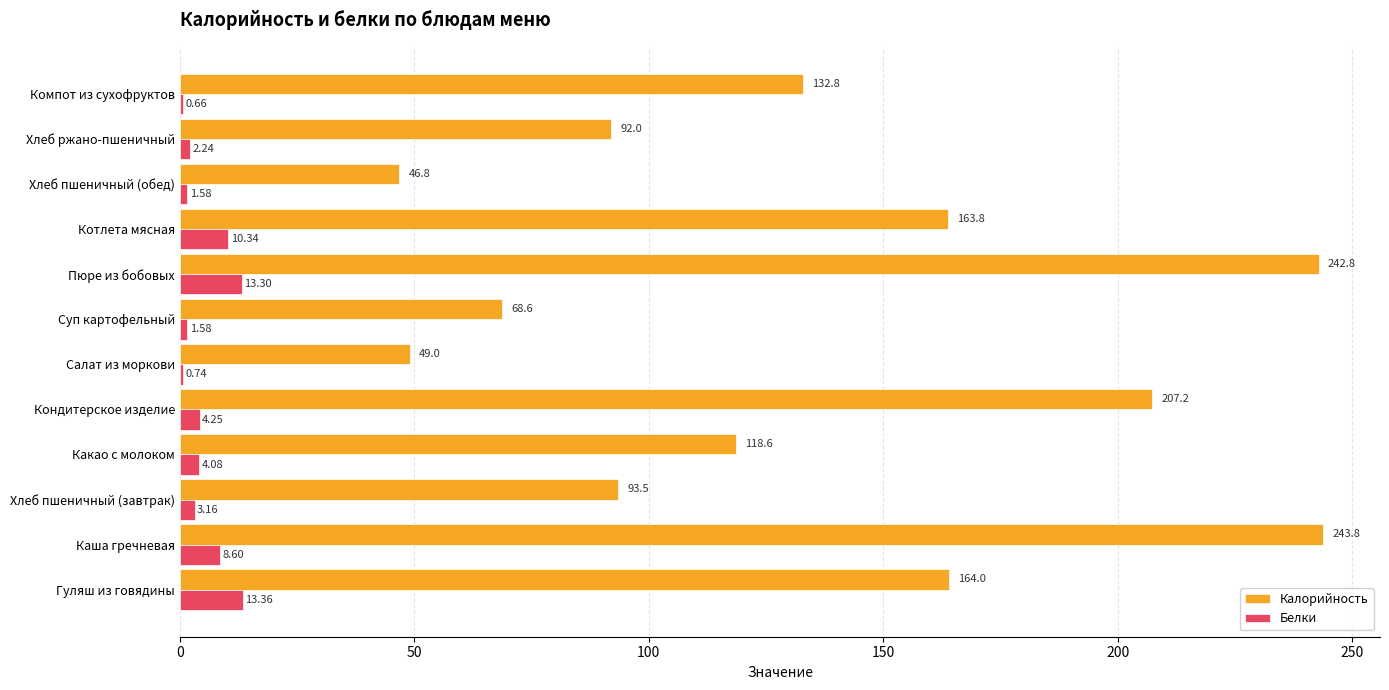

What is the sum of all Калорийность values?

1622.9